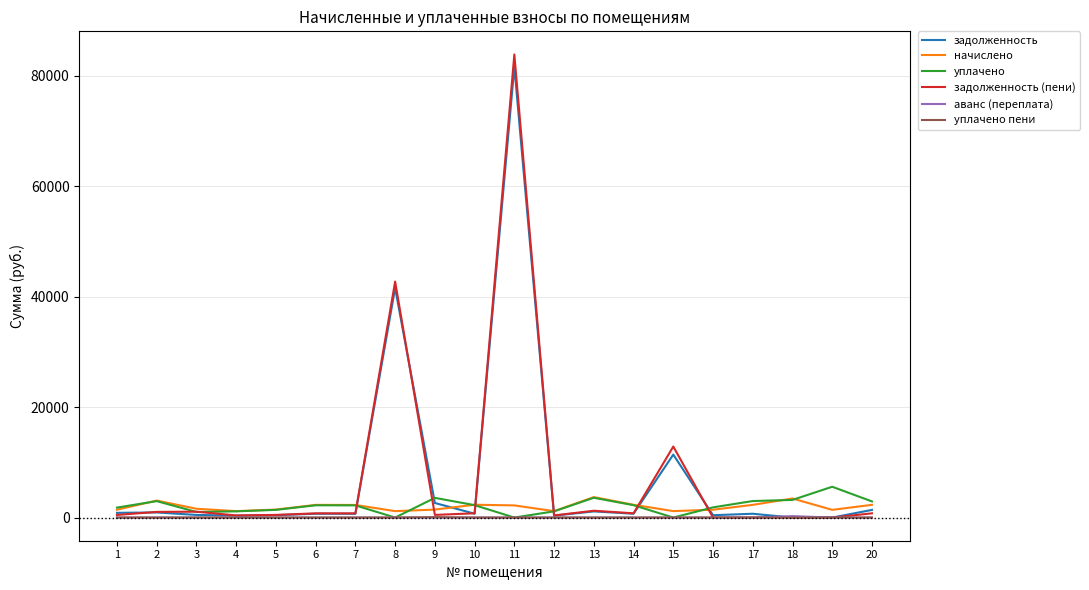

Which label corresponds to the largest value in the chart?

11